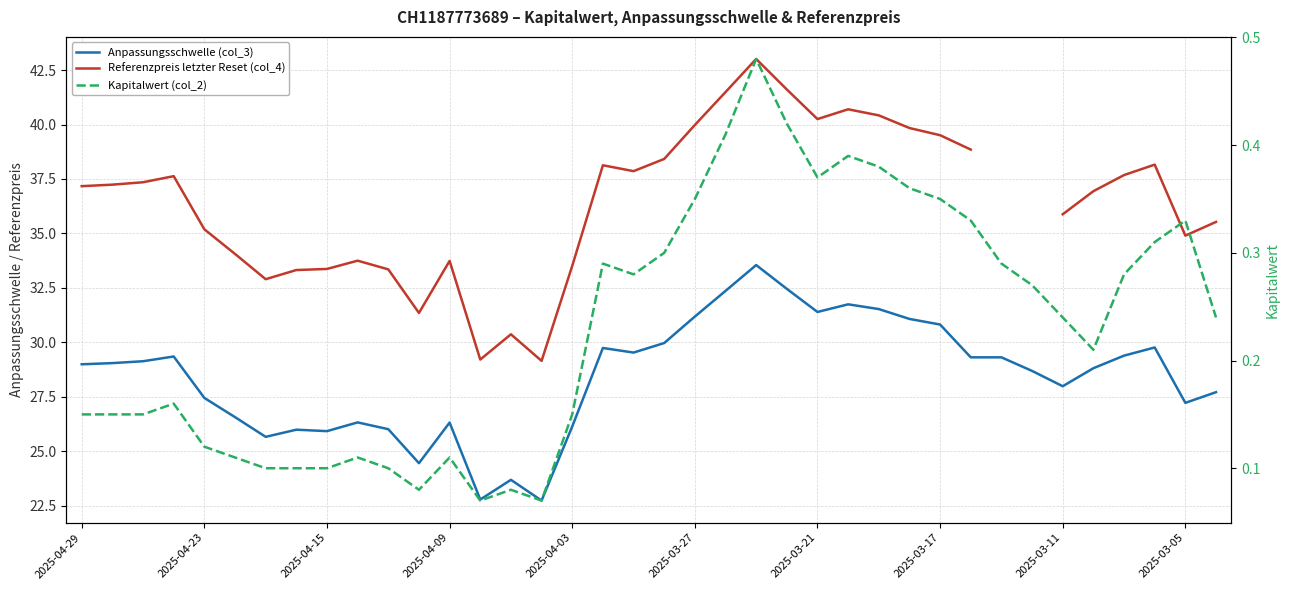

What is the greatest value displayed?

43.0